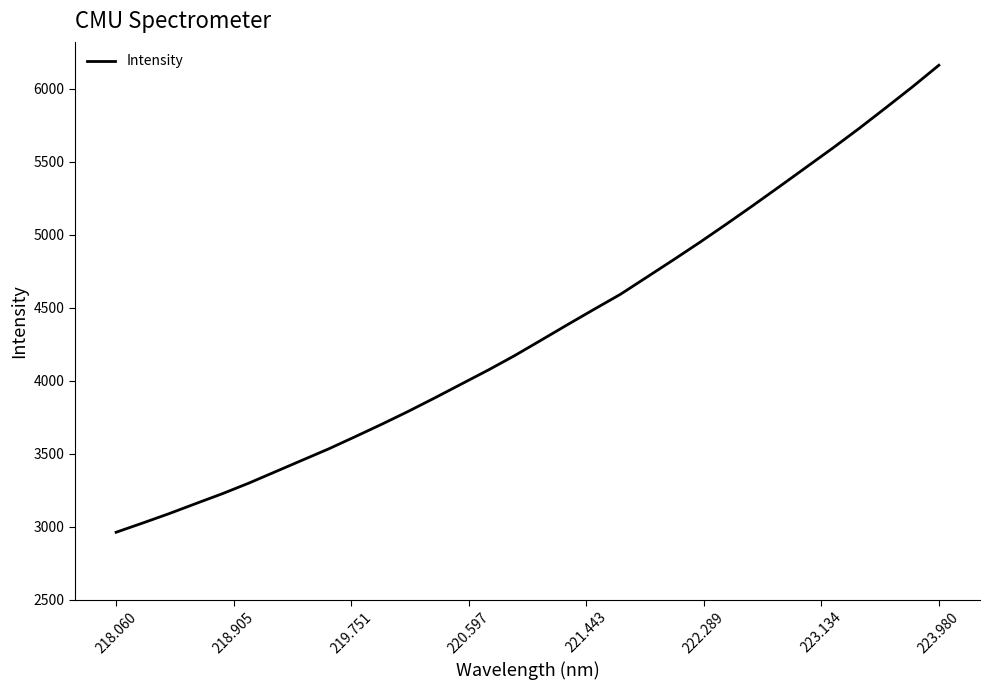

What is the difference between the maximum and minimum values?

3199.8